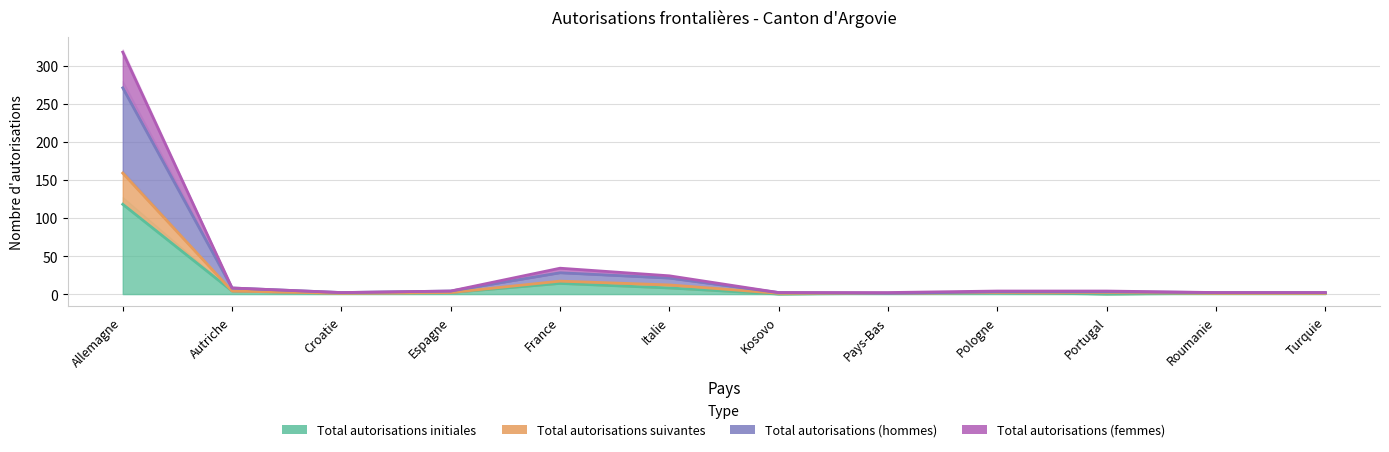

What is the label of the 4th point from the right?

Pologne